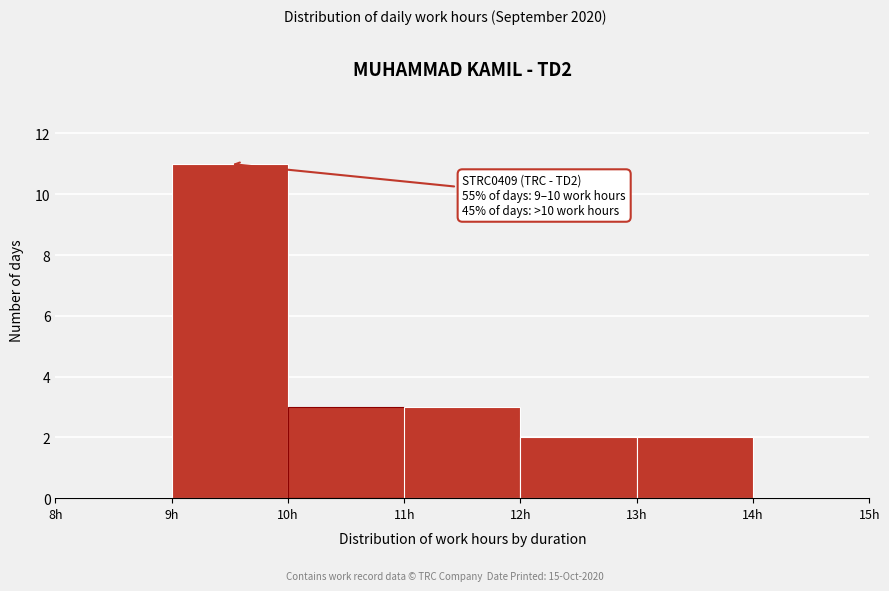

Over which range of the x-axis is the bar tallest?

9 to 10